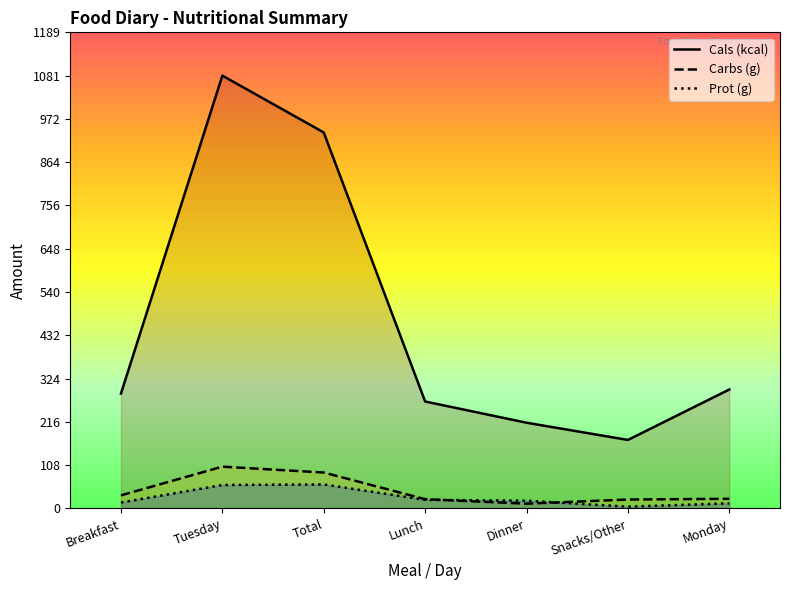

What is the smallest value displayed?

4.3